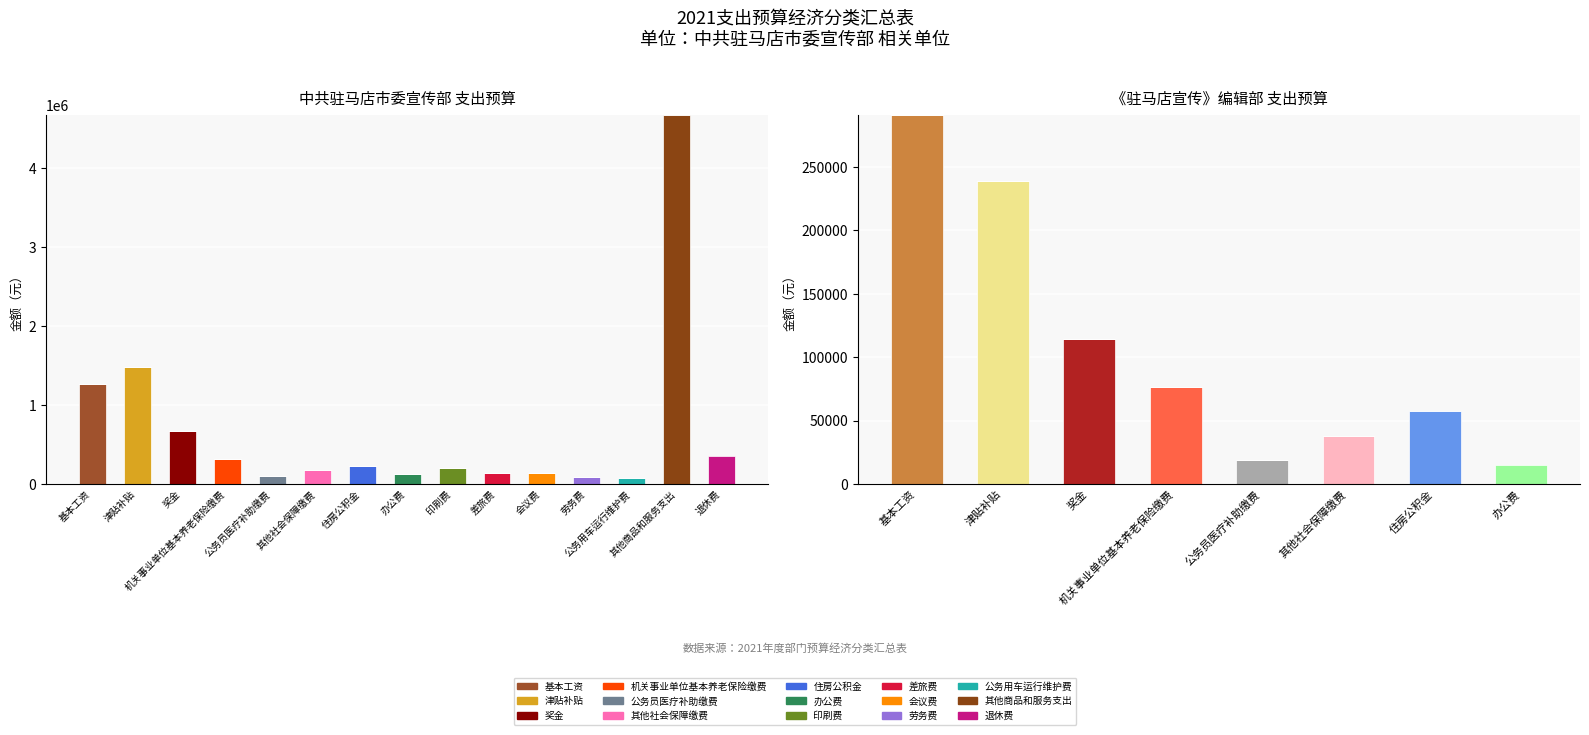

The value of 中共驻马店市委宣传部 at 差旅费 is 60722. True or false?

False